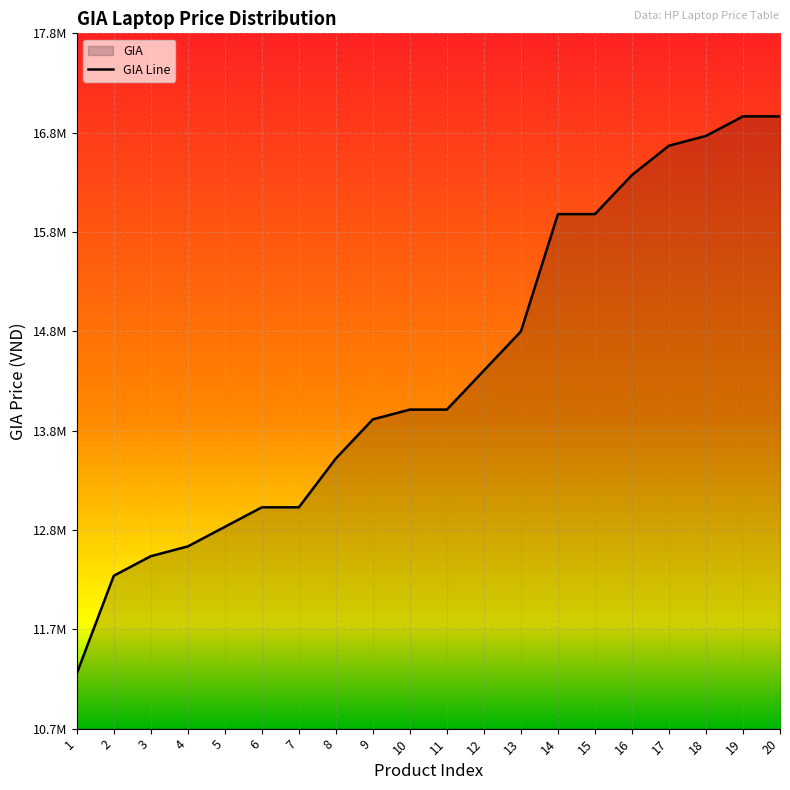

Rank the categories by value from lowest to highest.

1, 2, 3, 4, 5, 6, 7, 8, 9, 10, 11, 12, 13, 14, 15, 16, 17, 18, 19, 20